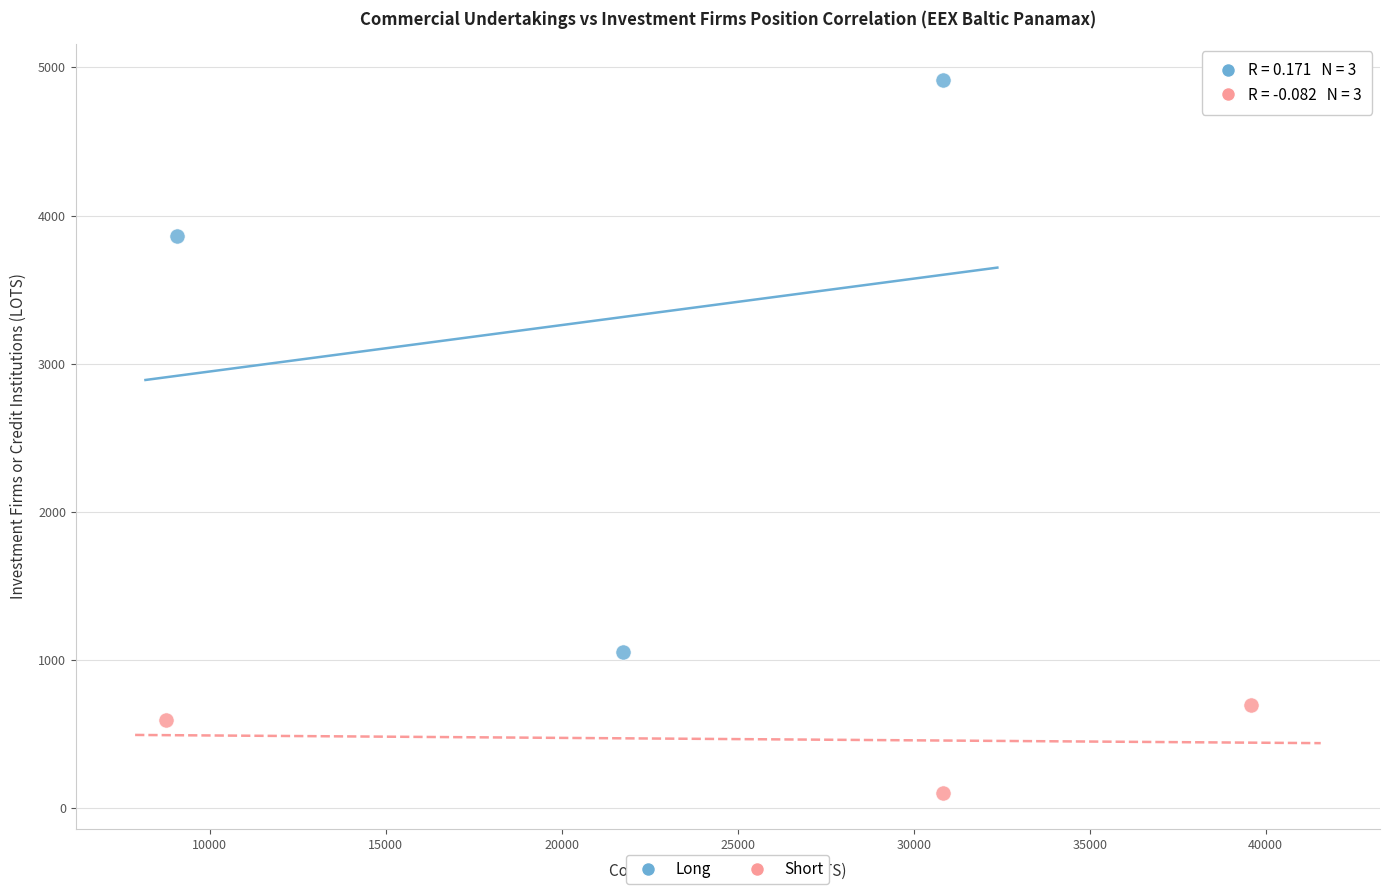

Which series contains the highest Y value?

Long